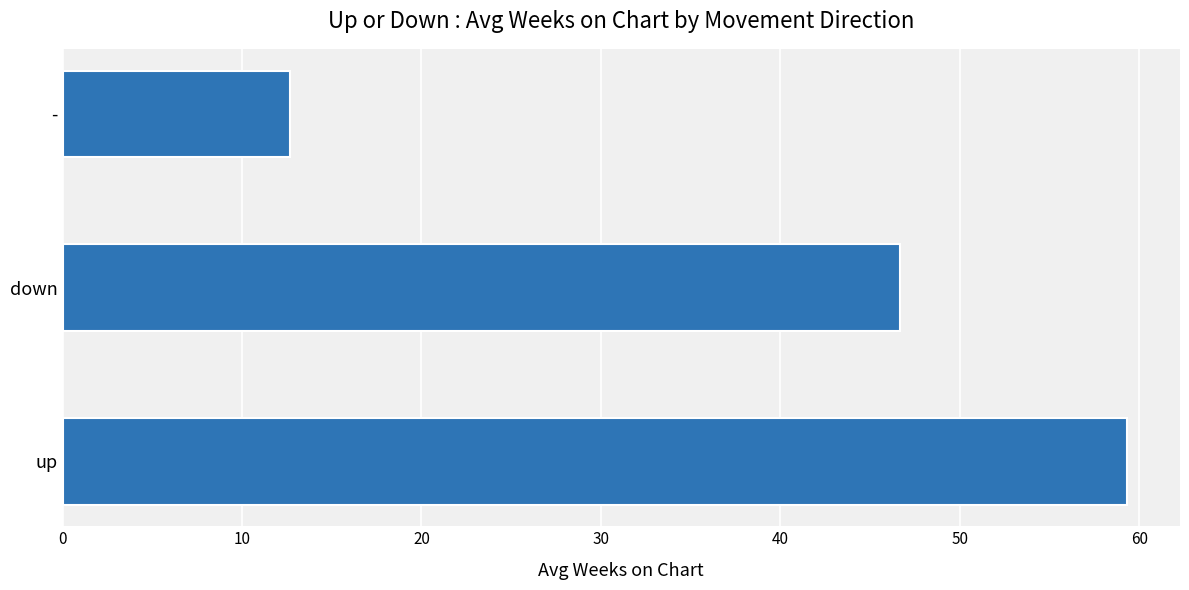

List the labels in order of value, largest first.

up, down, -